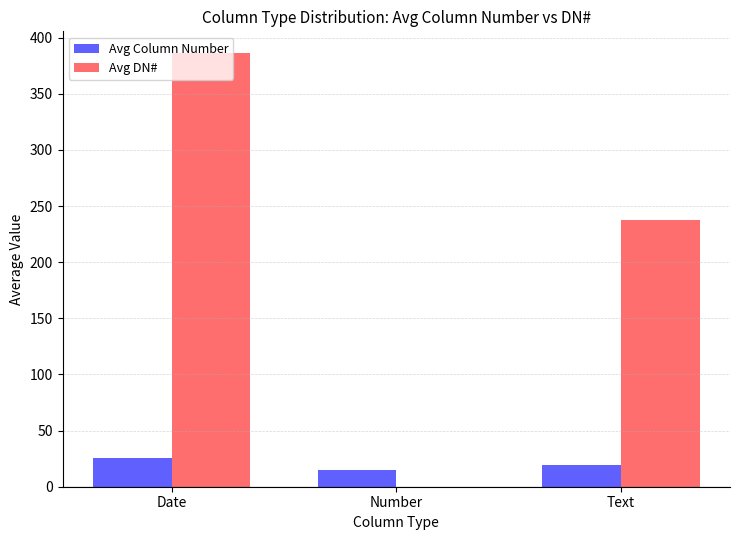

Between Number and Text, which series saw the biggest shift?

Avg DN#